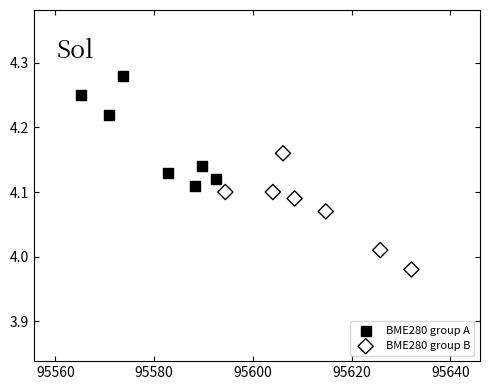

What are all the series names shown in the legend?

BME280 group A, BME280 group B